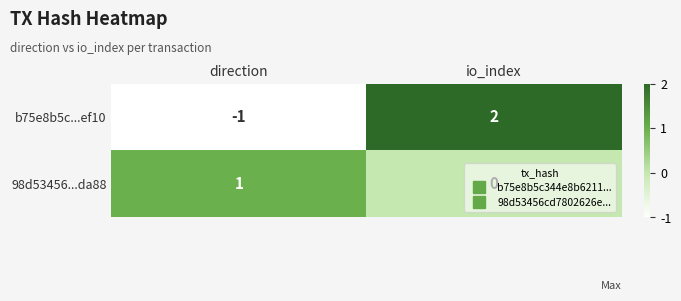

Where is 98d53456...da88 nearest to the value 0?

io_index